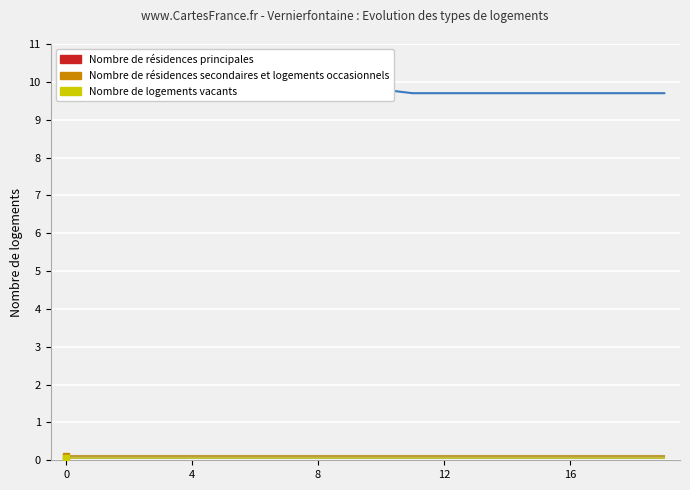

Reading right to left, transcribe all the data shown in this chart.

Nombre de résidences principales: 9.7	9.7	9.7	9.7	9.7	9.7	9.7	9.7	9.7	9.8	9.8	9.9	9.9	9.9	9.9	9.9	9.9	9.9	9.9	9.9
Nombre de résidences secondaires et logements occasionnels: 0.1	0.1	0.1	0.1	0.1	0.1	0.1	0.1	0.1	0.1	0.1	0.1	0.1	0.1	0.1	0.1	0.1	0.1	0.1	0.1
Nombre de logements vacants: 0.1	0.1	0.1	0.1	0.1	0.1	0.1	0.1	0.1	0.1	0.1	0.1	0.1	0.1	0.1	0.1	0.1	0.1	0.1	0.1